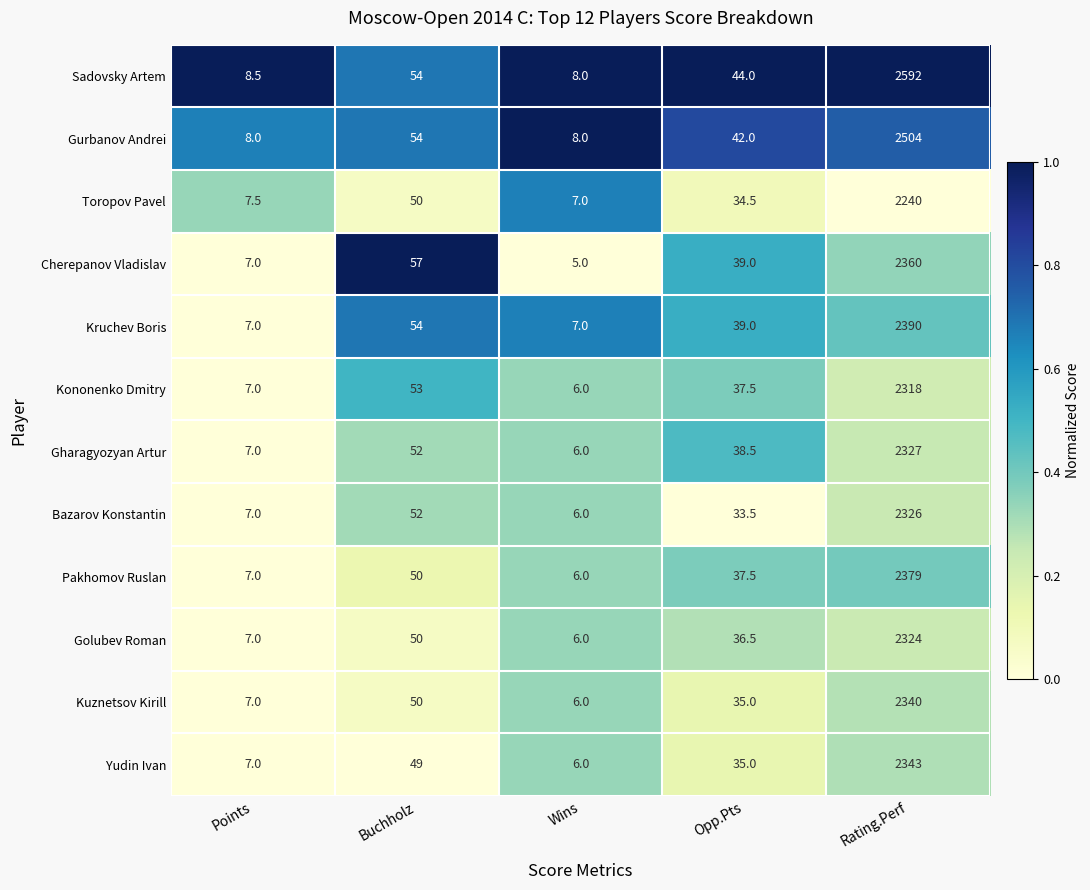

How many series are shown in this chart?

12